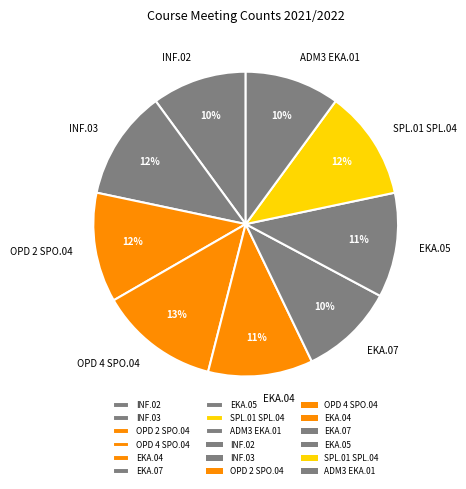

To the nearest percent, what is the difference between the largest and smallest slice percentages?

3%